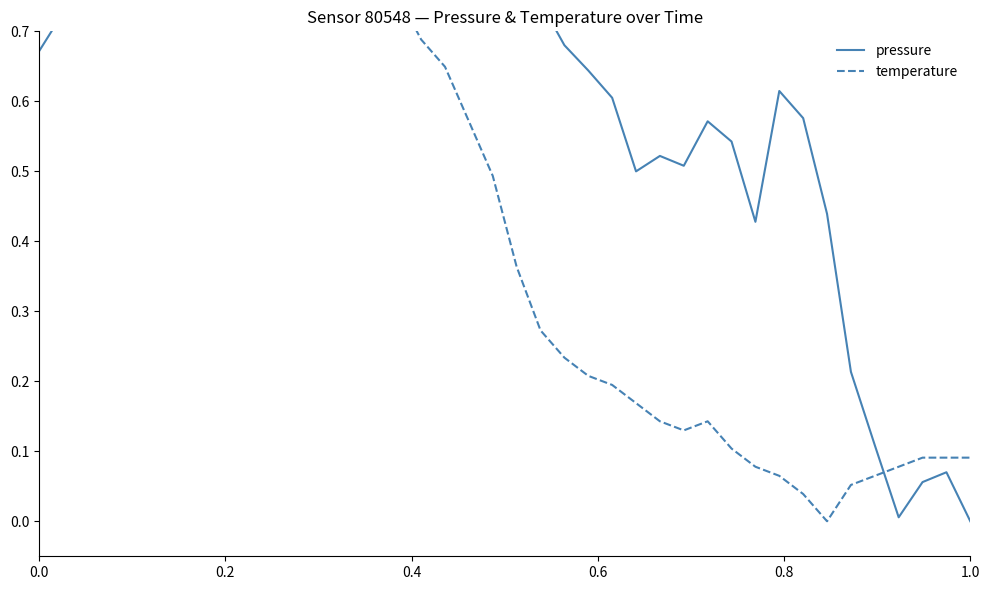

The value of temperature at 0.4 is 1.0. True or false?

True